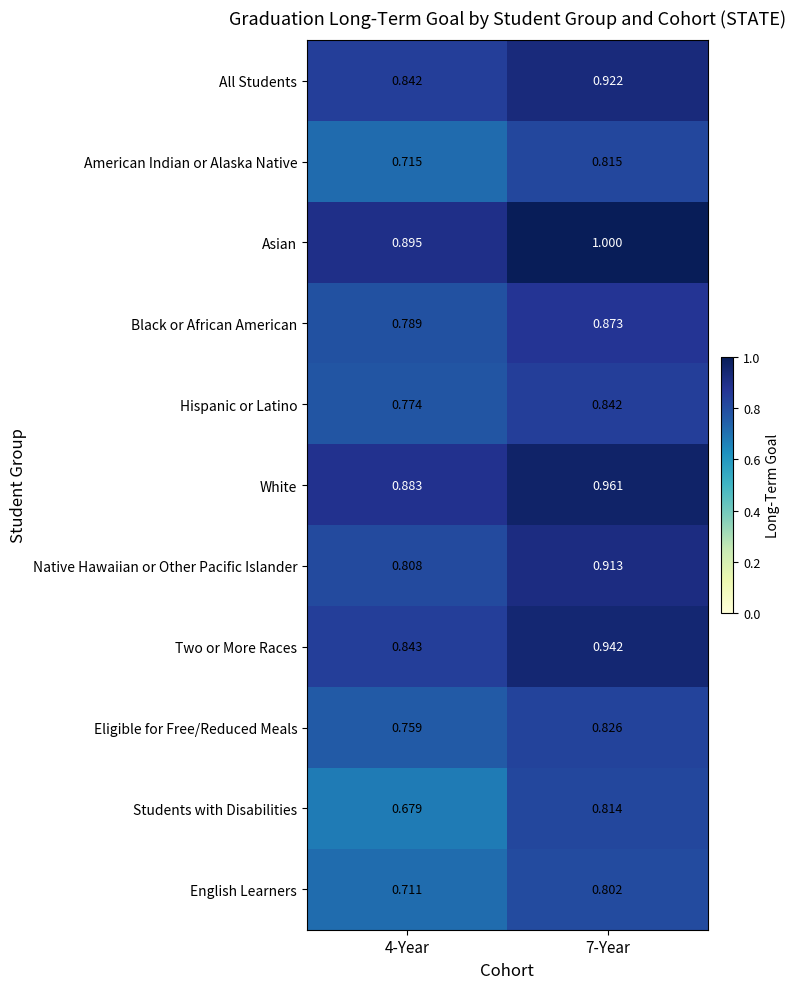

Which series has the largest range (max minus min)?

Students with Disabilities